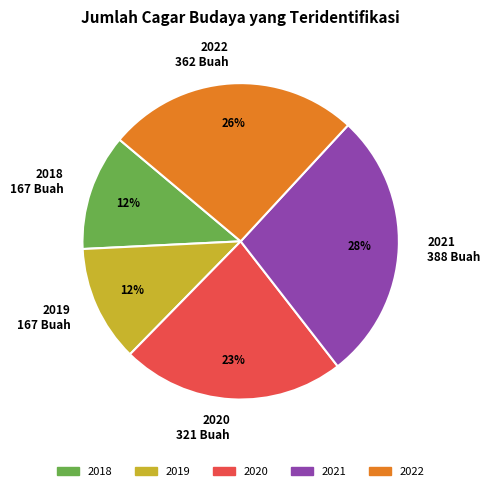

To the nearest percent, what is the difference between the 2022 and 2019 slice percentages?

14%